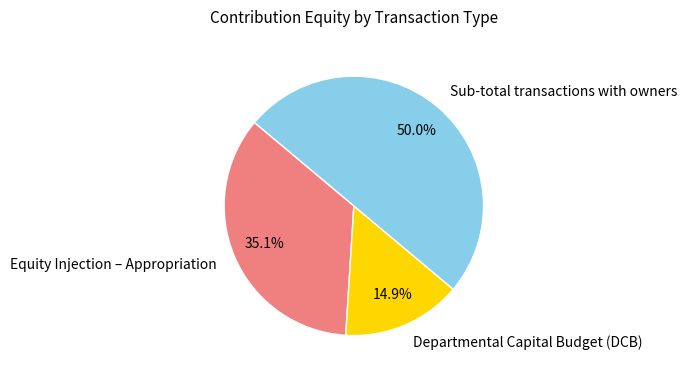

Which has a higher value, Equity Injection – Appropriation or Sub-total transactions with owners?

Sub-total transactions with owners